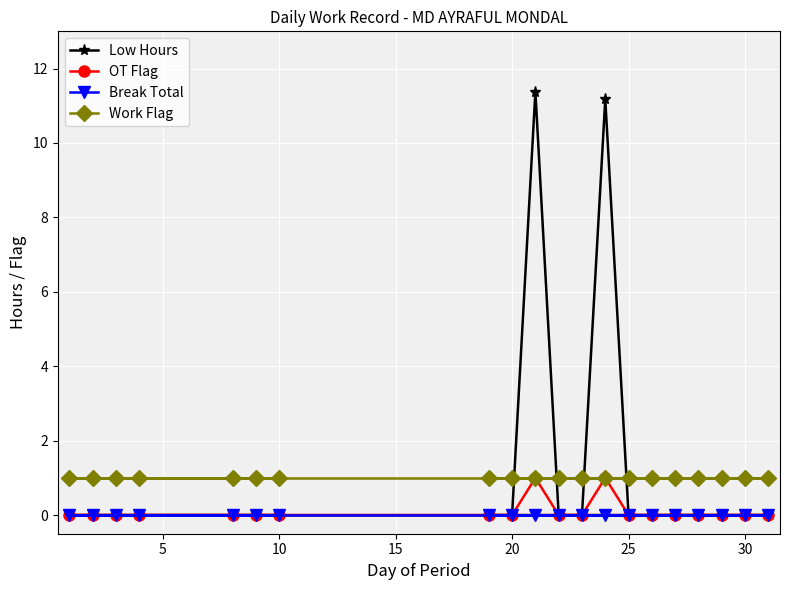

The value of OT Flag at 20 is 0.0. True or false?

True